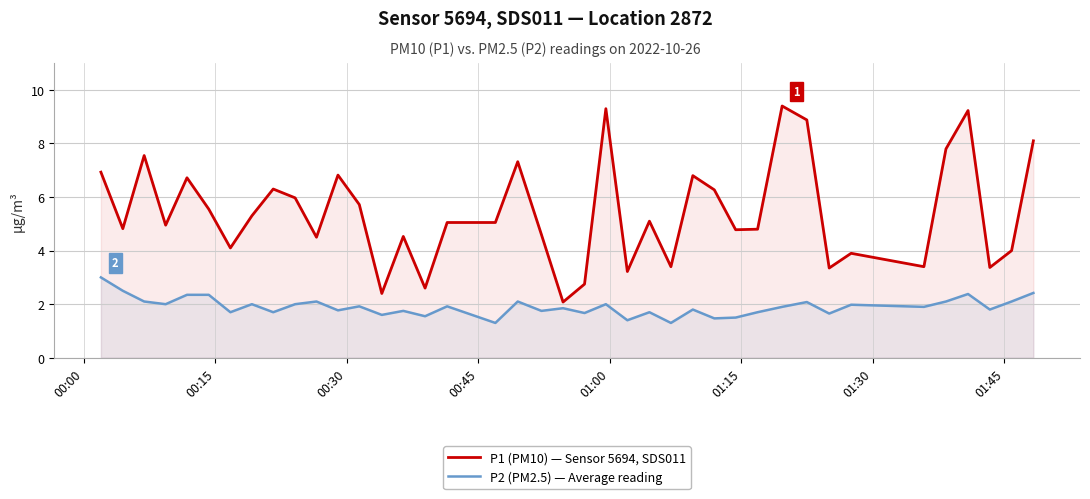

What is the maximum value for P1 (PM10) — Sensor 5694, SDS011?

9.4